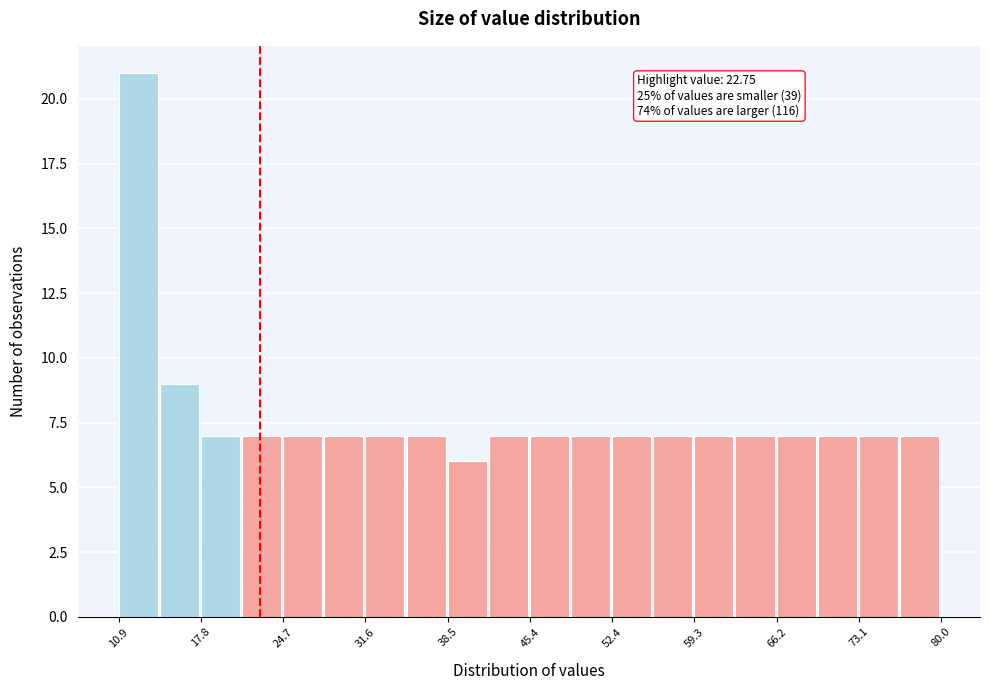

Around what value on the x-axis is the tallest bar? Give the approximate position of its centre, as read against the axis.

13